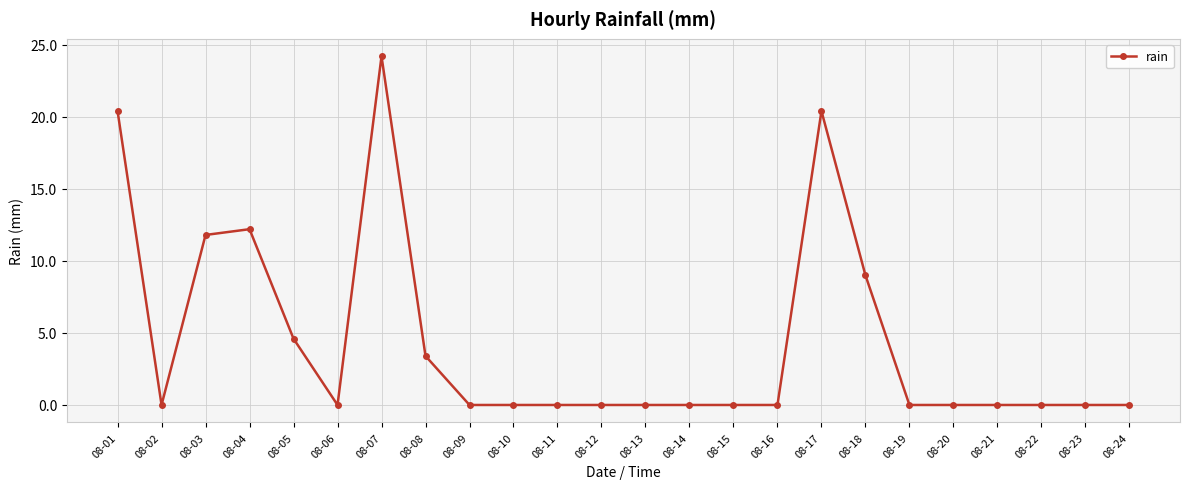

At which category does the data reach its first local peak?

08-04